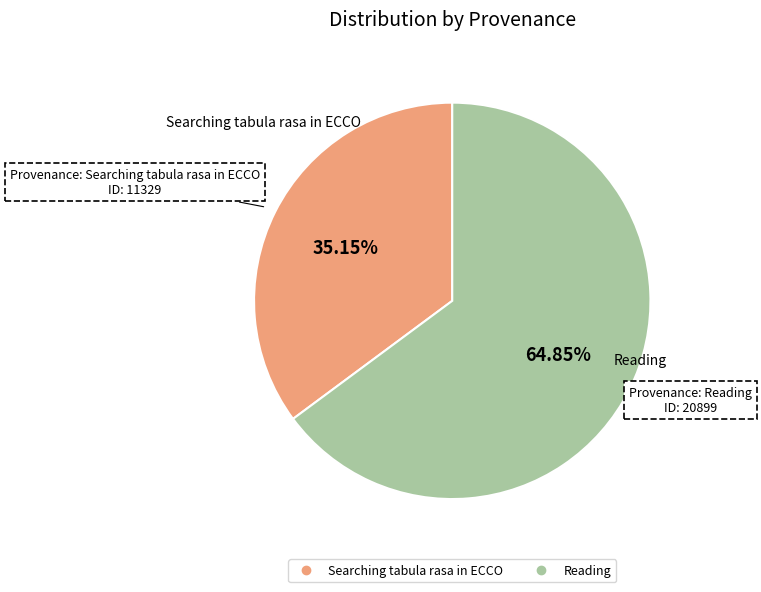

The Searching tabula rasa in ECCO slice represents 35% of the pie. True or false?

True